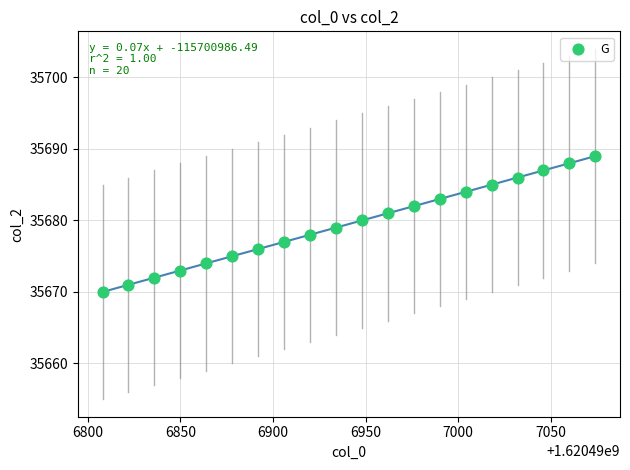

What is the range of Y values (max minus min)?

19